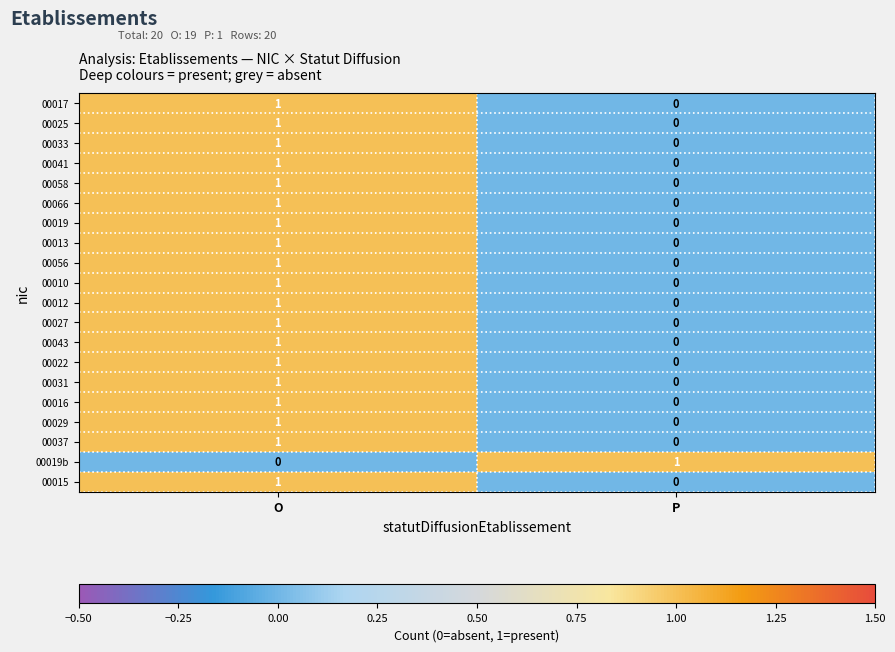

What is the difference between the highest and lowest values at O?

1